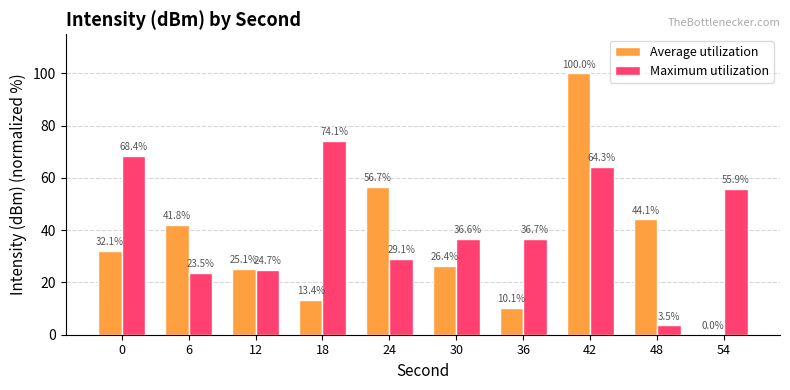

At which category is the sum across all series the highest?

42